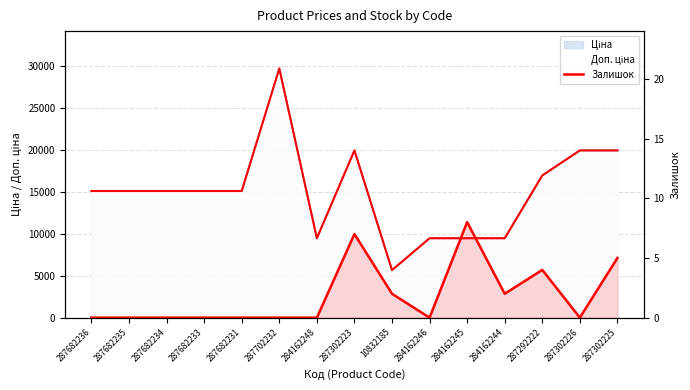

Reading left to right, list all the values displayed in this chart.

287682236=0	287682235=0	287682234=0	287682233=0	287682231=0	287702232=0	284162248=0	287302223=7	10832185=2	284162246=0	284162245=8	284162244=2	287292222=4	287302226=0	287302225=5